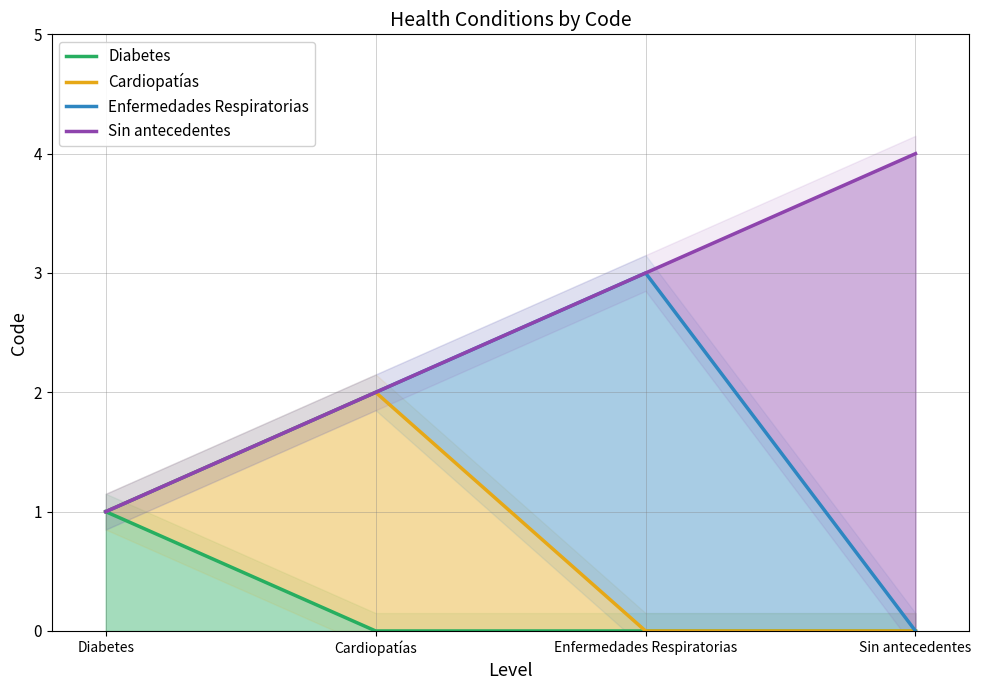

List the series in order of their overall mean, highest first.

Sin antecedentes, Enfermedades Respiratorias, Cardiopatías, Diabetes